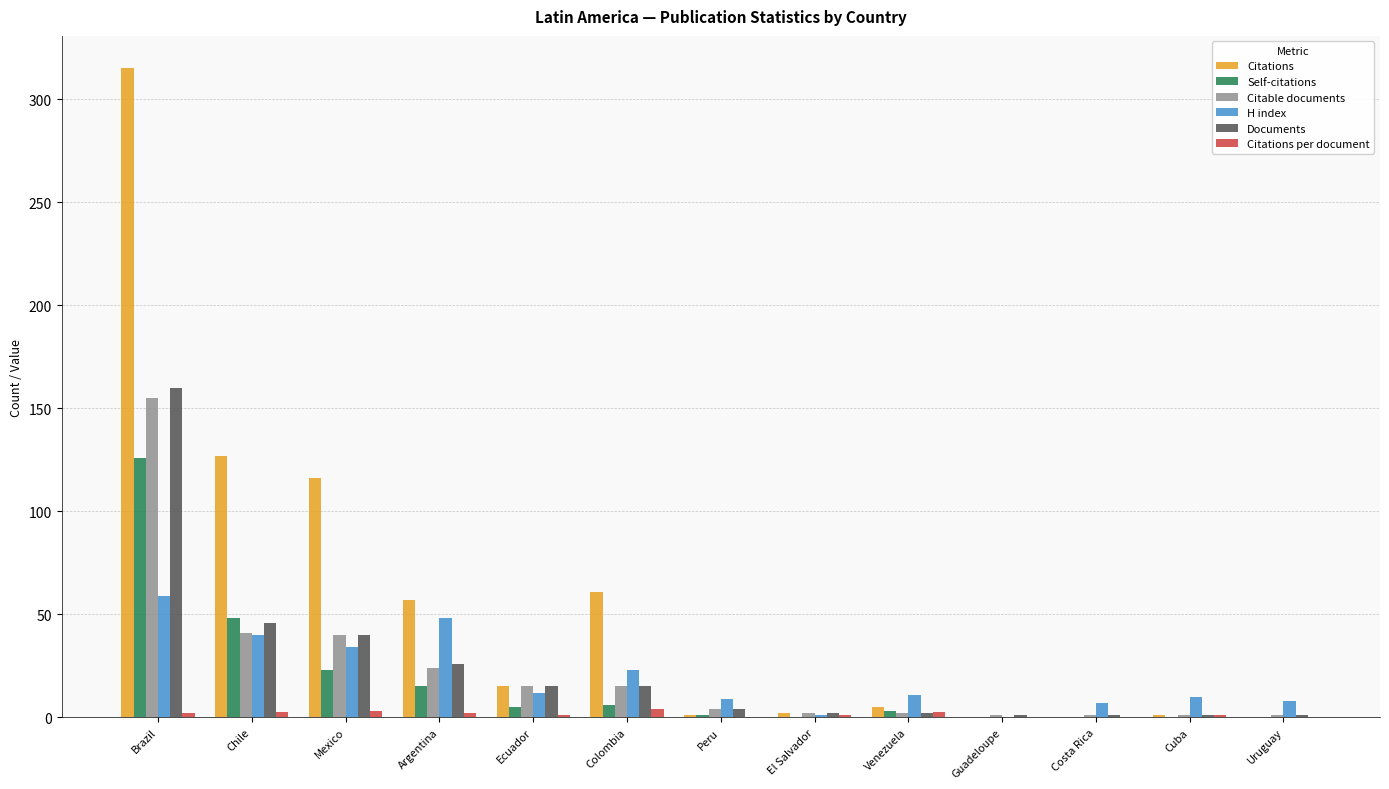

Which series has the widest spread of values?

Citations